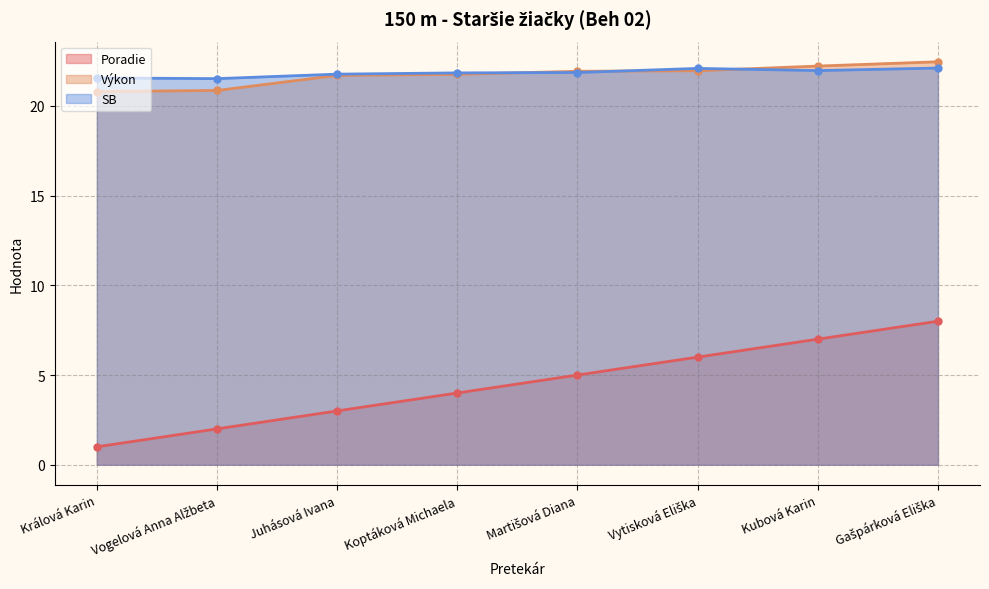

The value of Výkon at Kubová Karin is 22.2. True or false?

True